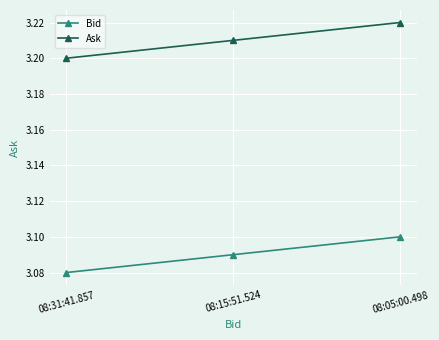

Does the chart have visible grid lines?

Yes